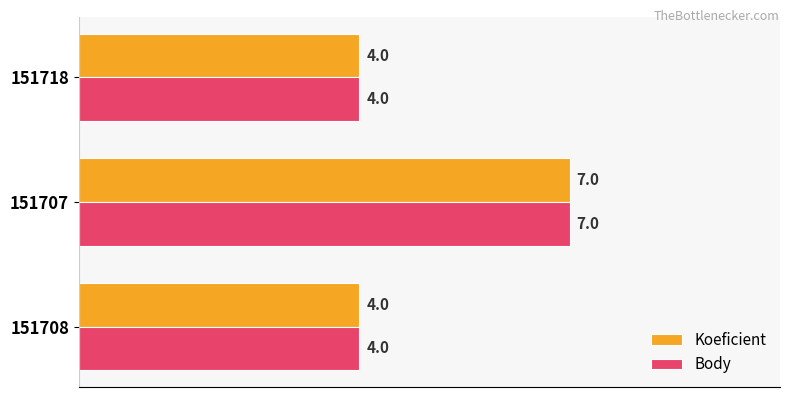

What is the difference between the Koeficient values at 151707 and 151708?

3